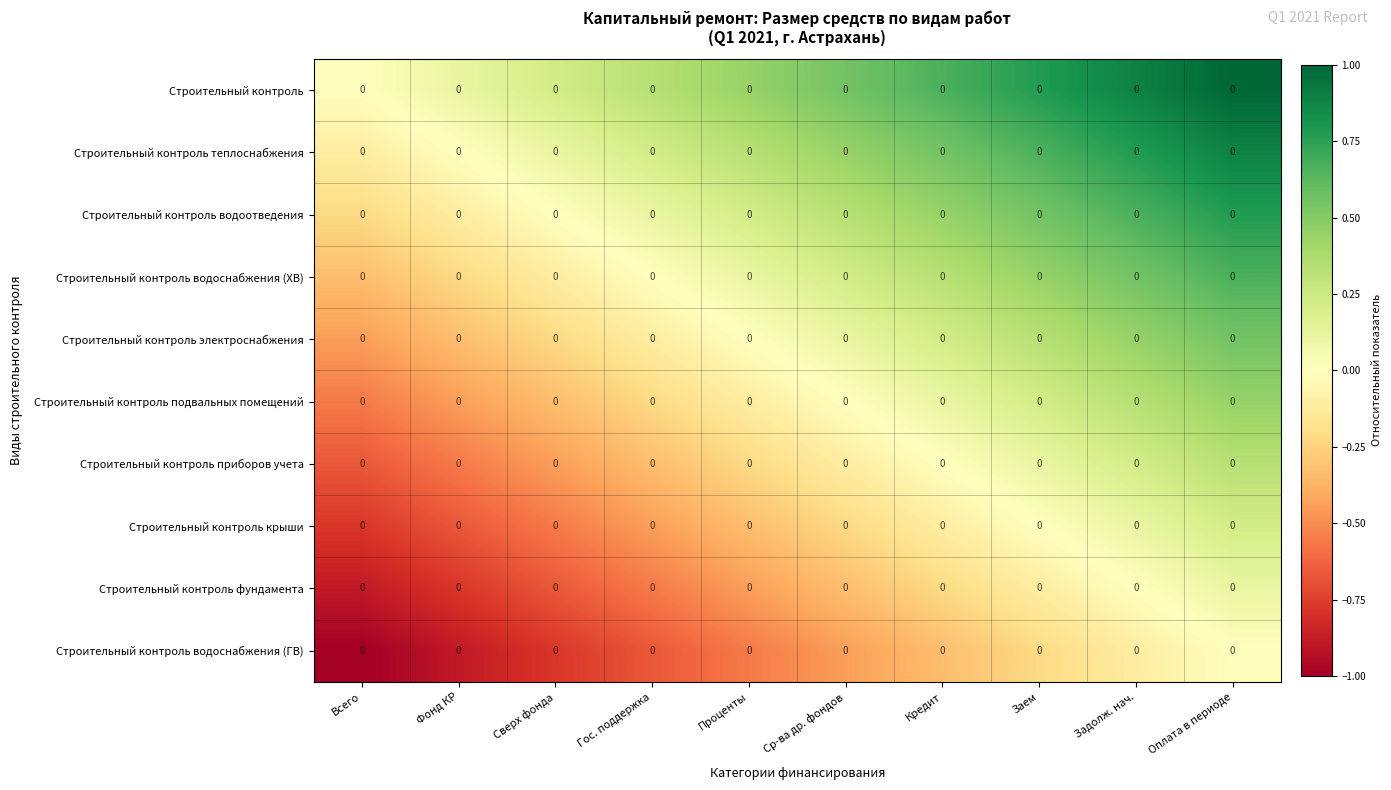

Where is Строительный контроль водоотведения nearest to the value 0?

Сверх фонда